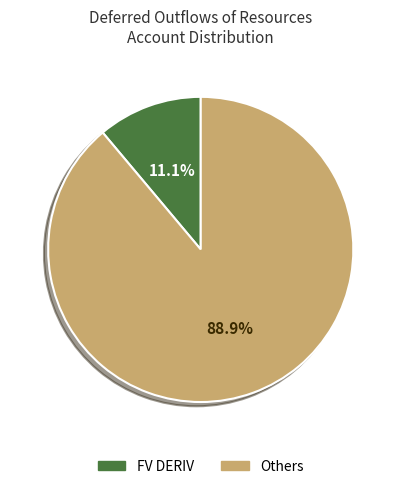

Is there any slice that represents more than half of the pie?

Yes